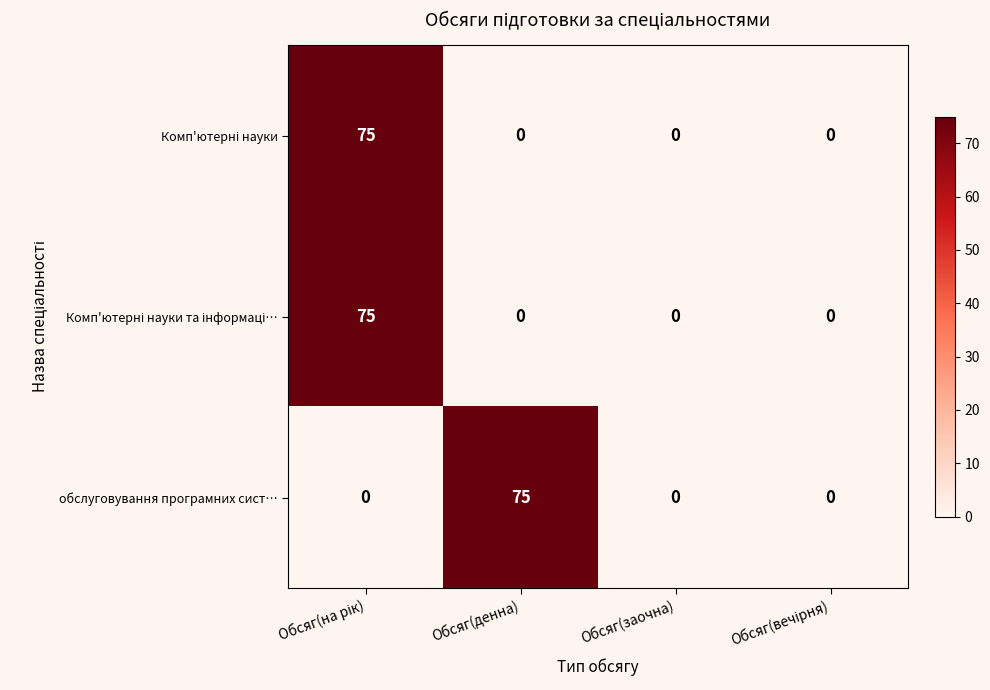

The обслуговування програмних сист… series shows -44 at Обсяг(заочна). True or false?

False